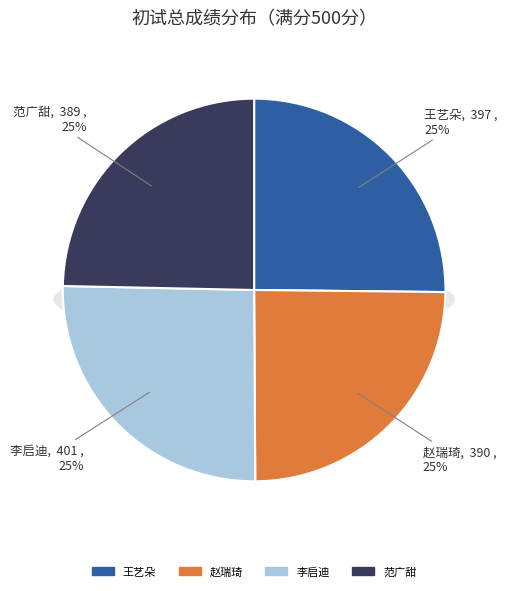

How much of the chart is everything except 赵瑞琦
(107184370110906)?

75.3%